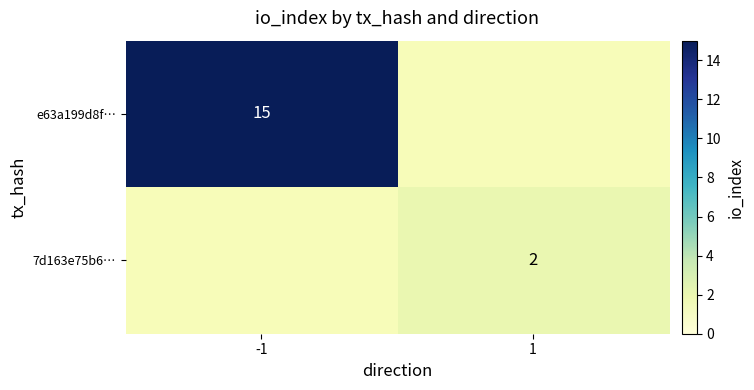

True or false: e63a199d8f… has a value of 15 at -1.

True